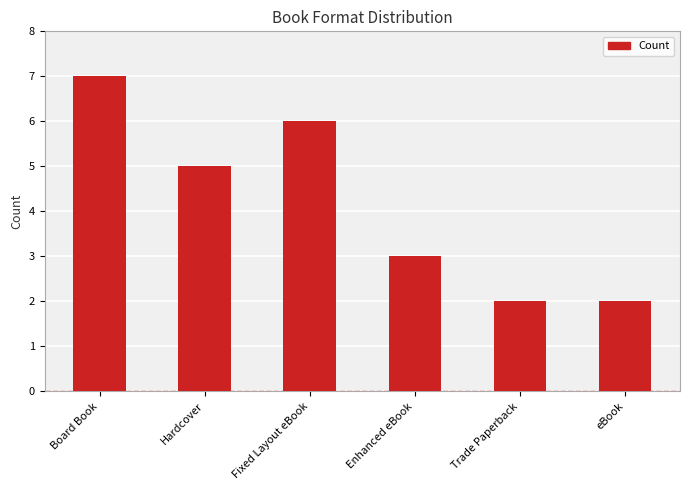

How many bars are there in total?

6